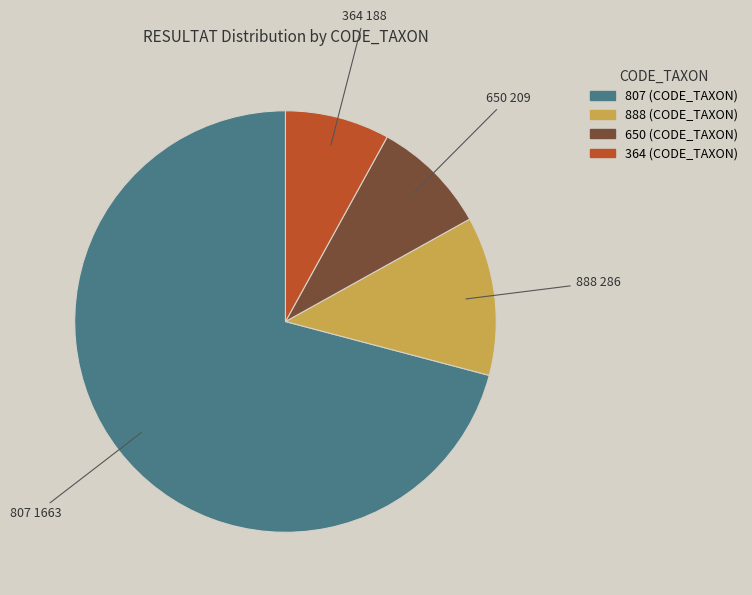

Is it true that 364 is 8% of the pie?

True